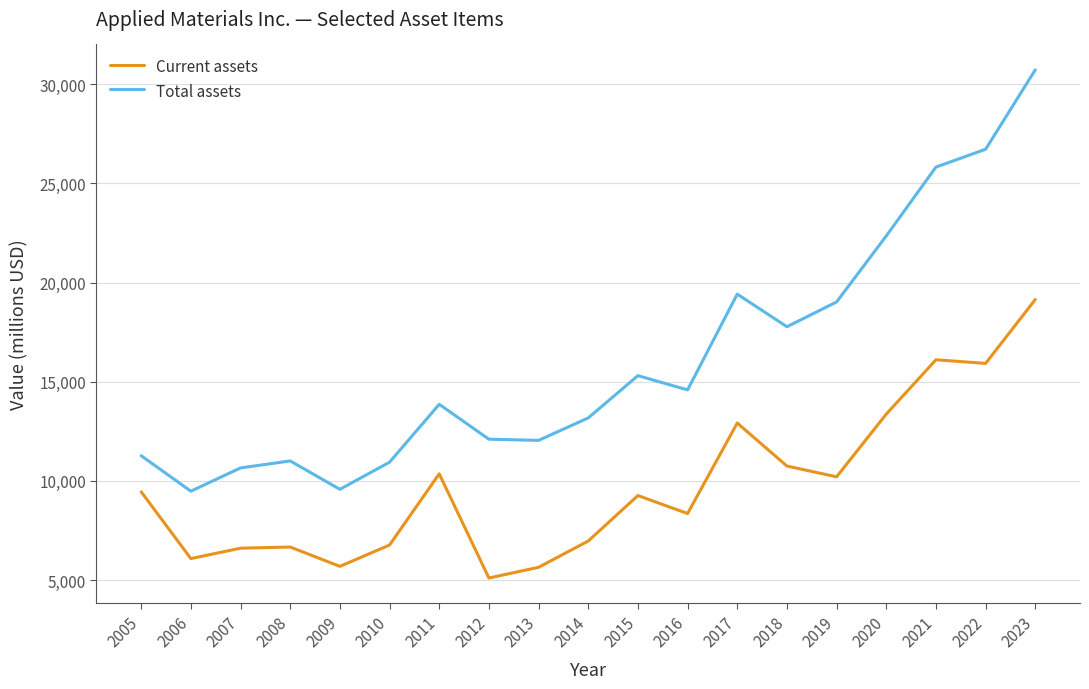

At how many categories does at least one series exceed 15422?

7